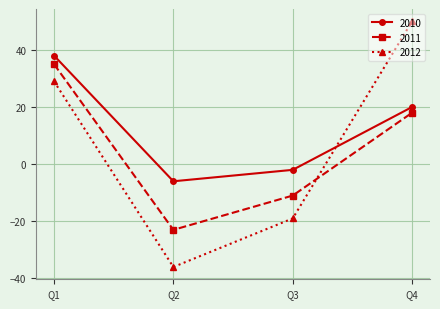

How many interior local valleys does the 2012 series have?

1